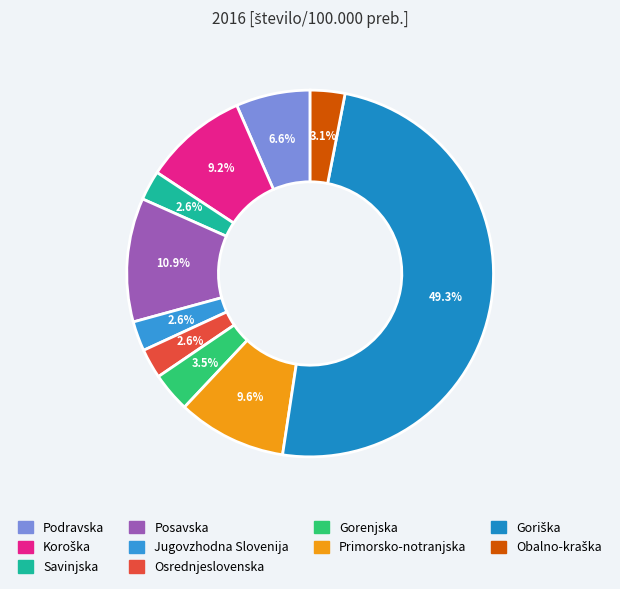

Count the number of slices in the pie.

10